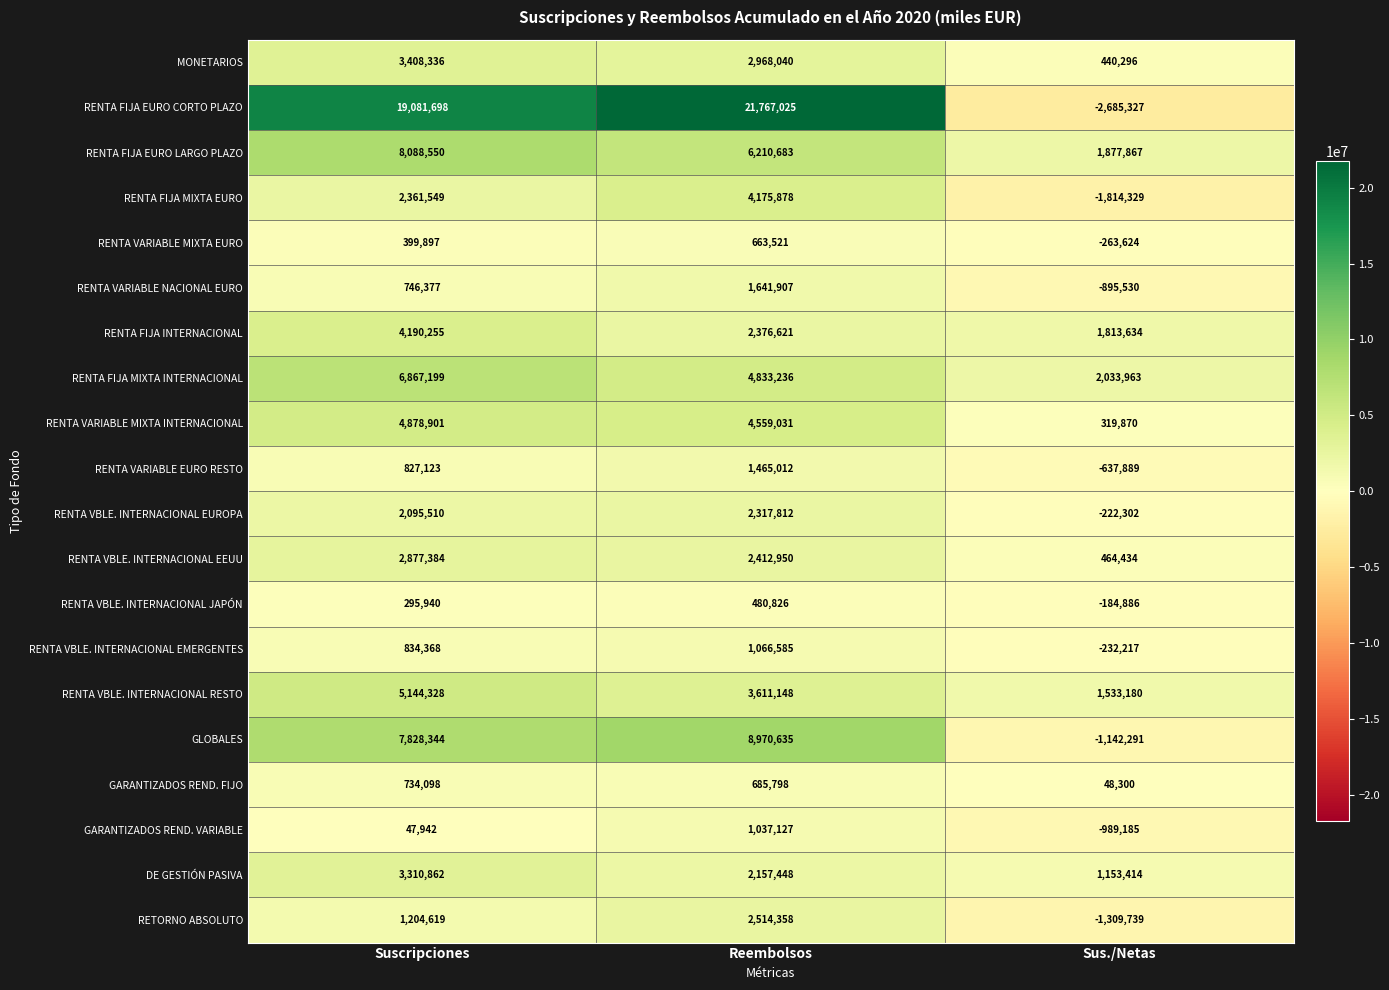

Which category has the lowest value across all series?

Sus./Netas